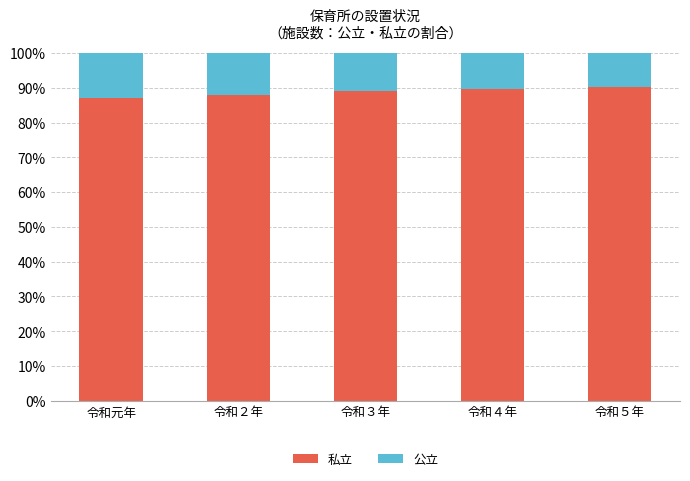

What is the average value of the 私立 series?

88.8